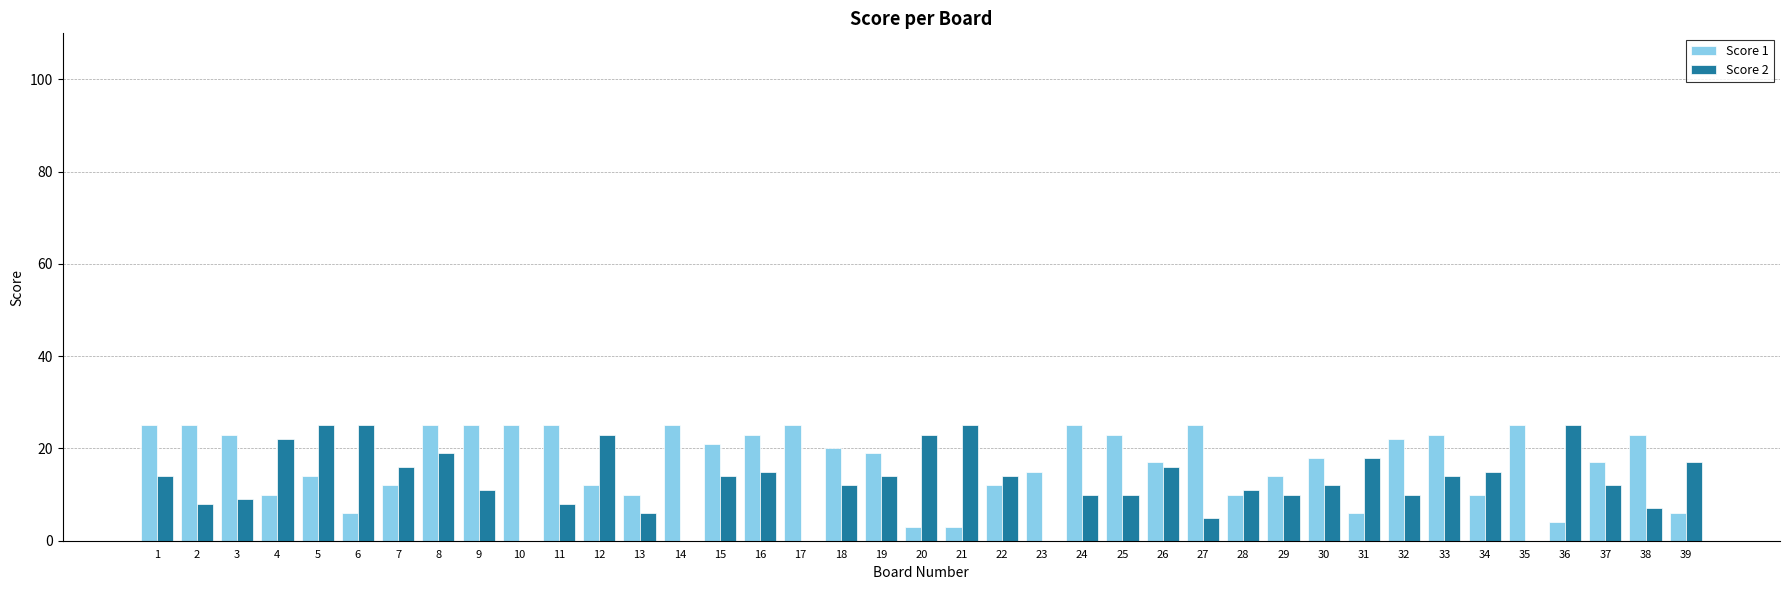

Which series changed the most between 13 and 27?

Score 1